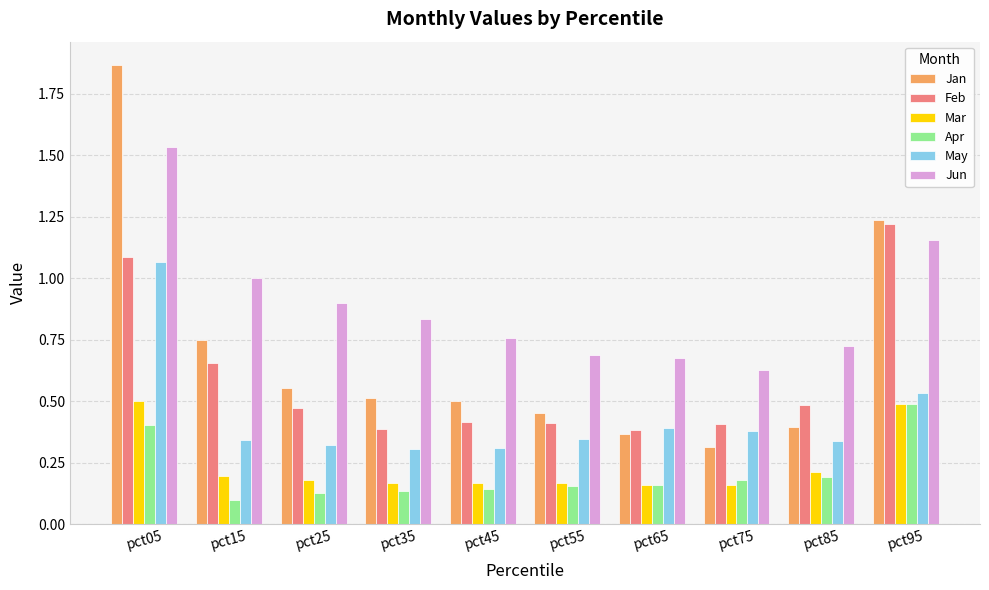

Which series has the widest spread of values?

Jan